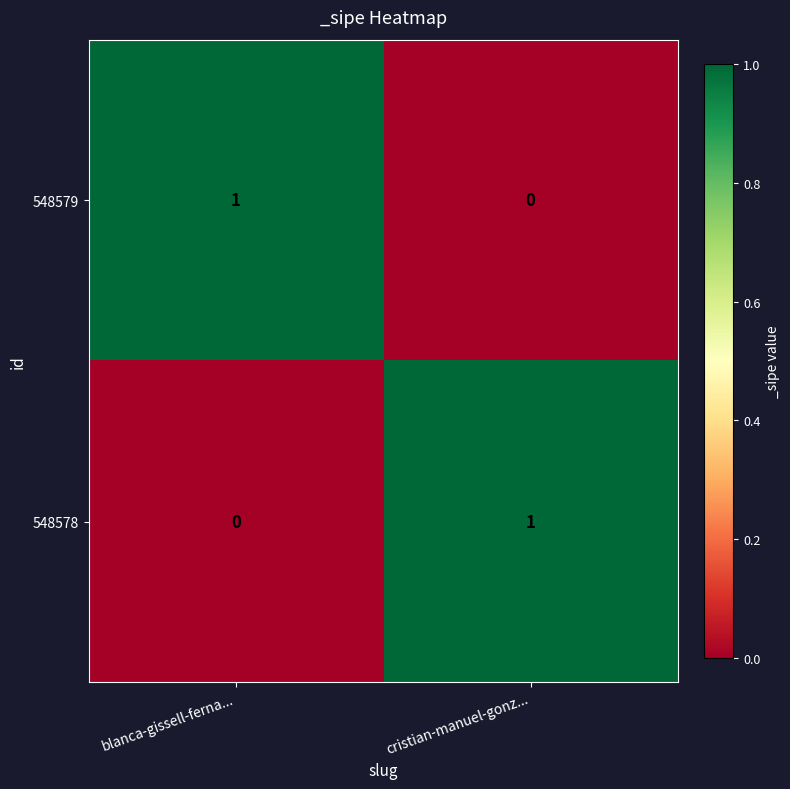

Reading right to left, what are all the values shown in this chart?

548579: 0	1
548578: 1	0